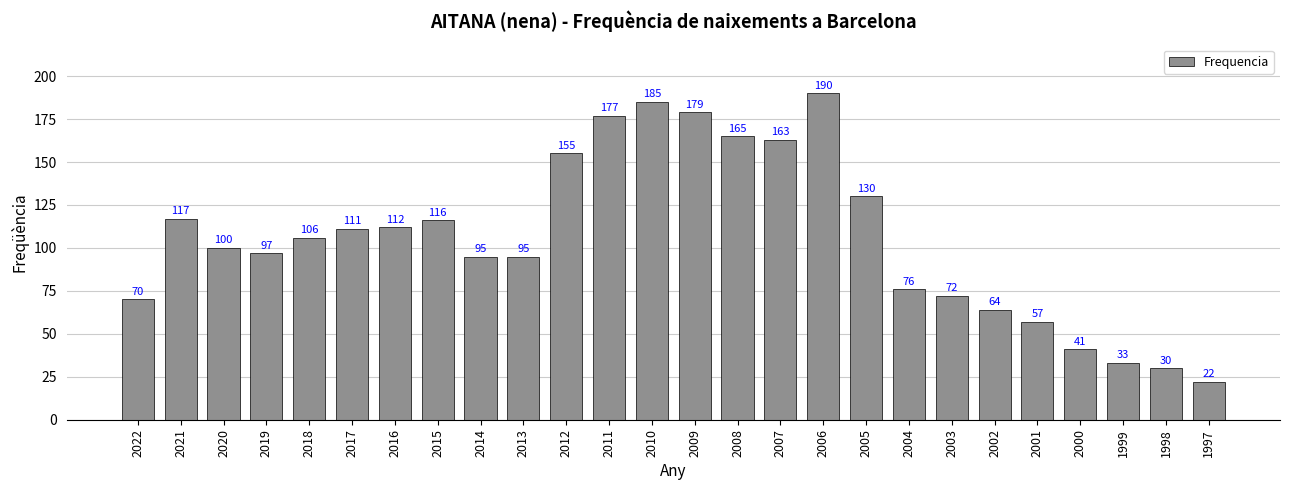

Reading left to right, list all the values displayed in this chart.

2022=70	2021=117	2020=100	2019=97	2018=106	2017=111	2016=112	2015=116	2014=95	2013=95	2012=155	2011=177	2010=185	2009=179	2008=165	2007=163	2006=190	2005=130	2004=76	2003=72	2002=64	2001=57	2000=41	1999=33	1998=30	1997=22